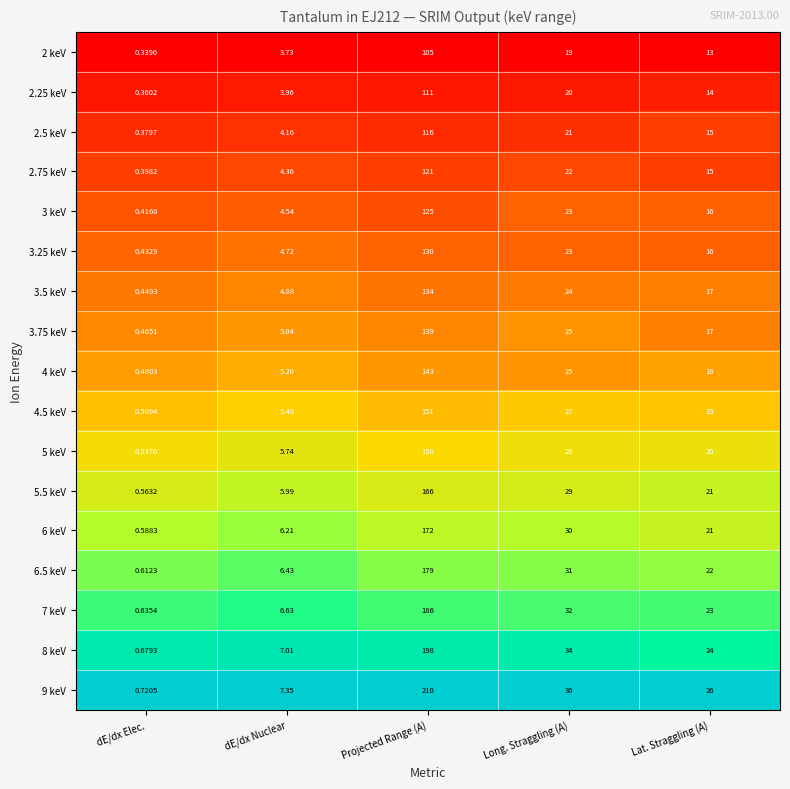

Is the value of 4.5 keV at dE/dx Elec. greater than the value of 6 keV at dE/dx Elec.?

No